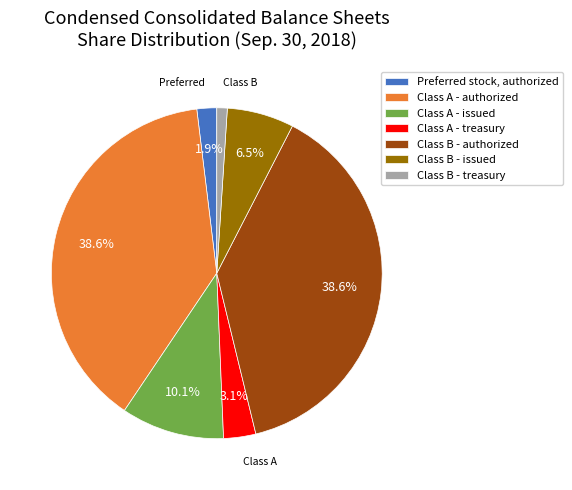

Is Class B - authorized the majority of the pie?

No